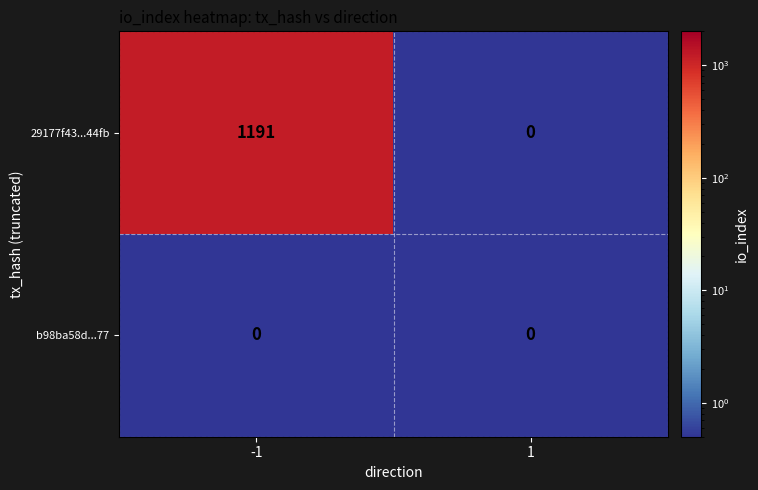

At -1, list the series in order from smallest to largest.

b98ba58d...77, 29177f43...44fb